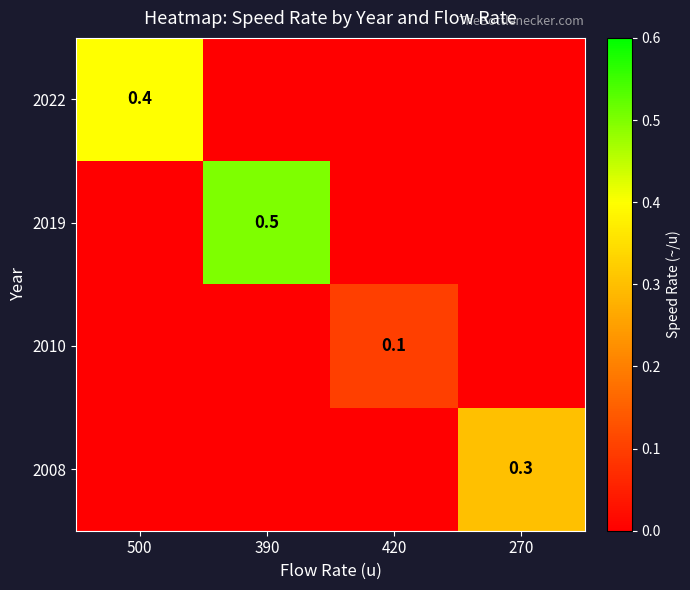

The 2022 series shows 0.2 at 500. True or false?

False